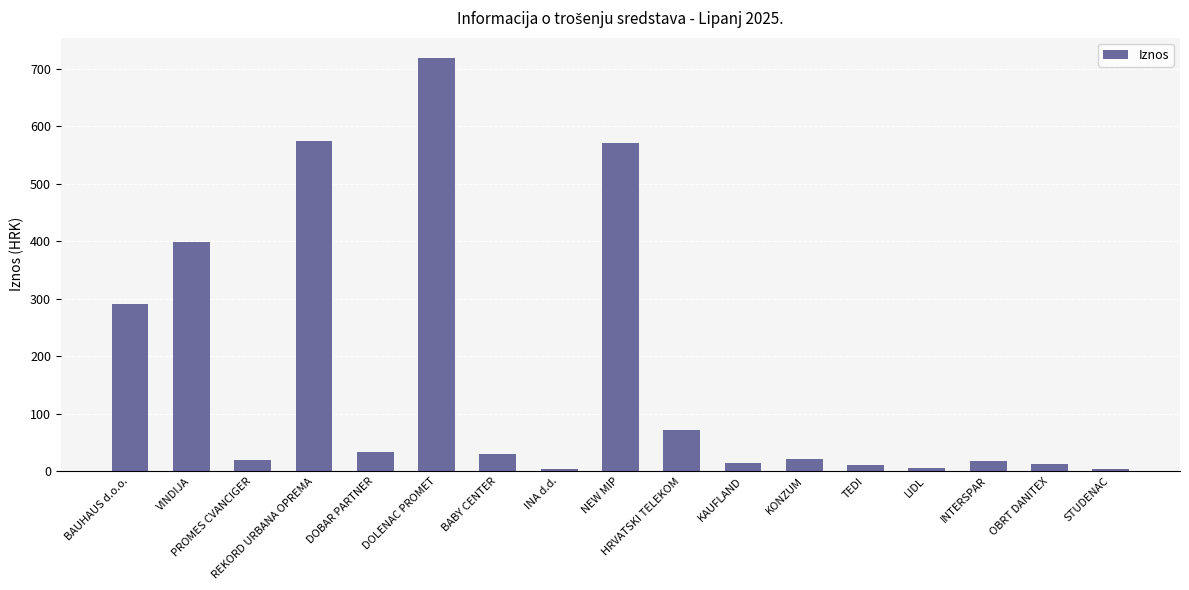

What is the label of the 9th bar from the left?

NEW MIP